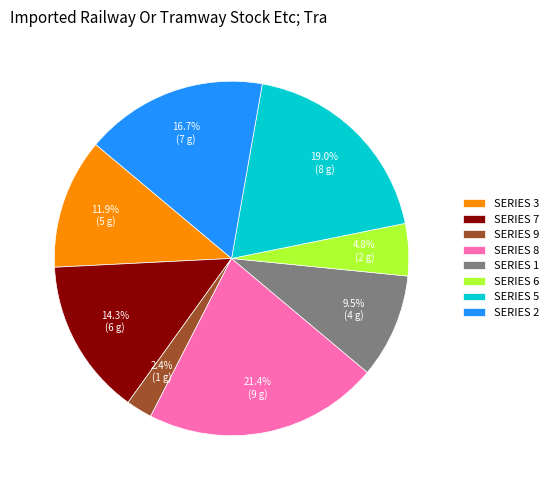

What percentage is NOT represented by SERIES 6?

95.2%